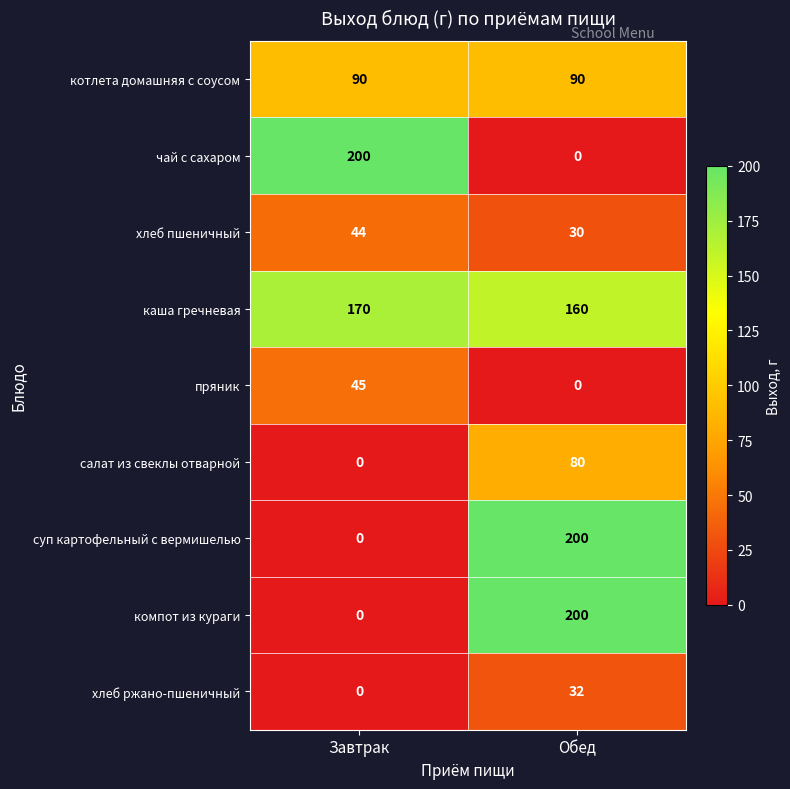

Which category has the lowest value in the каша гречневая series?

Обед